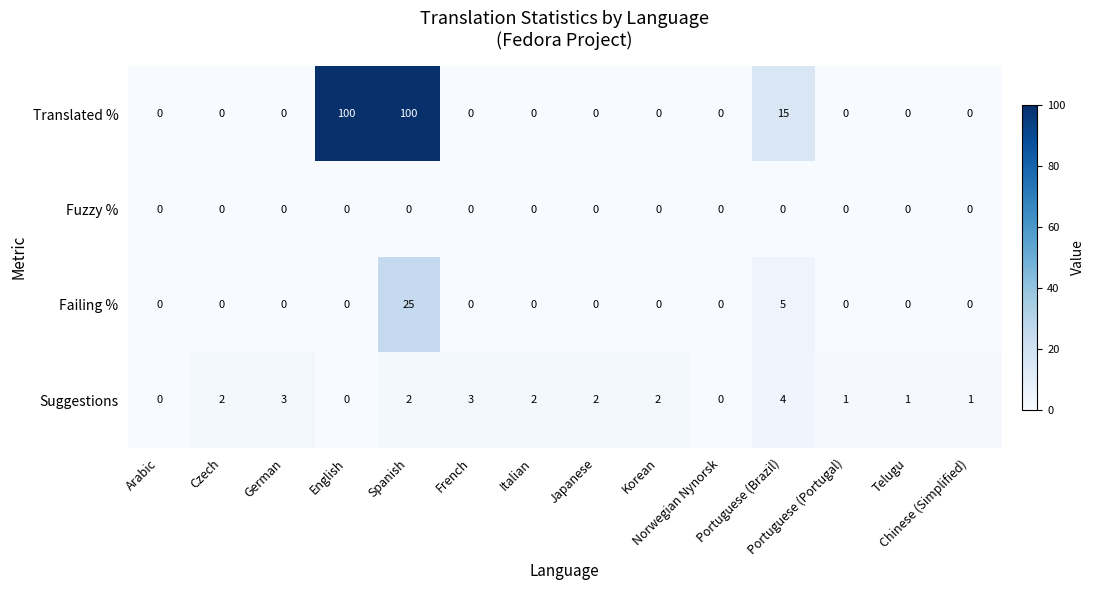

Which series has the largest total across all categories?

Translated %